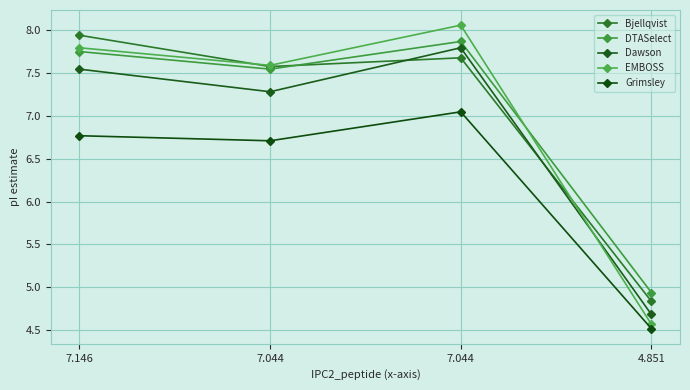

At how many categories does at least one series exceed 5?

3